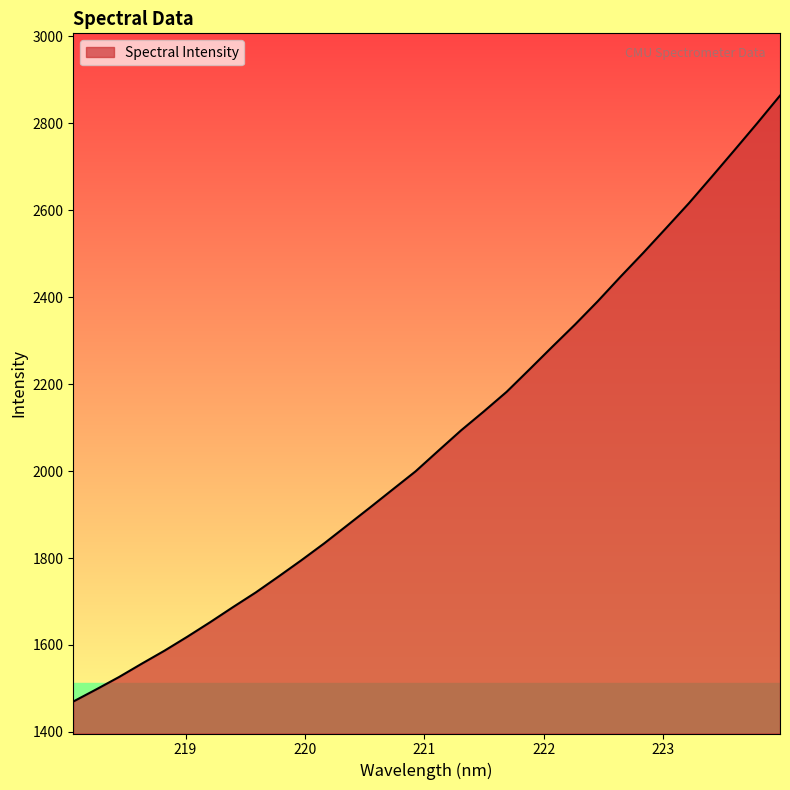

True or false: there are more than 0 points higher than both neighbors.

False